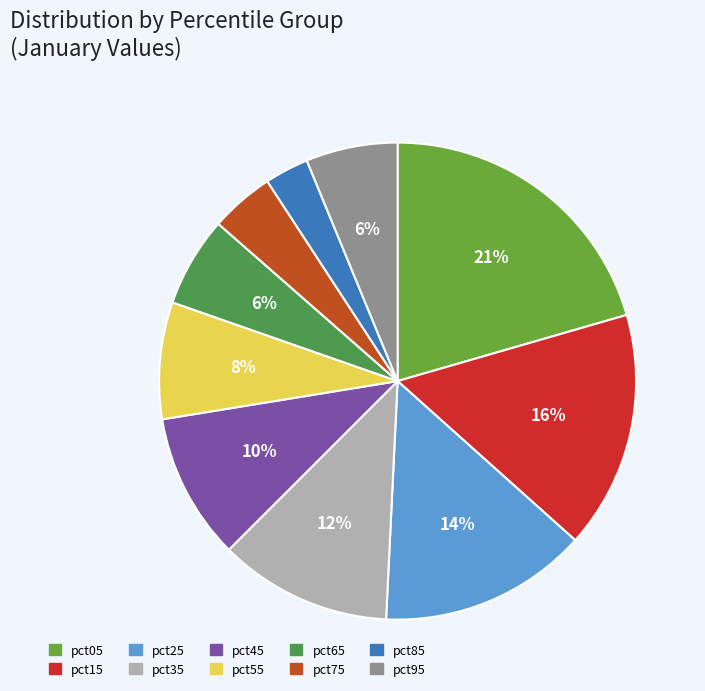

To the nearest percent, what portion does pct05 represent?

21%